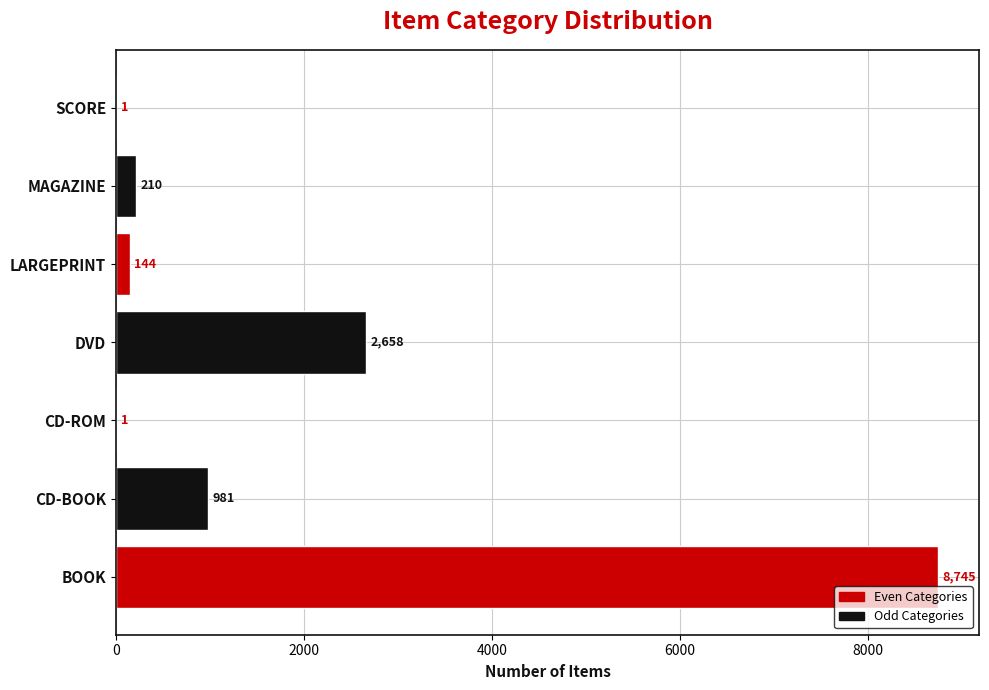

Are the bars grouped side by side (vs. stacked)?

No